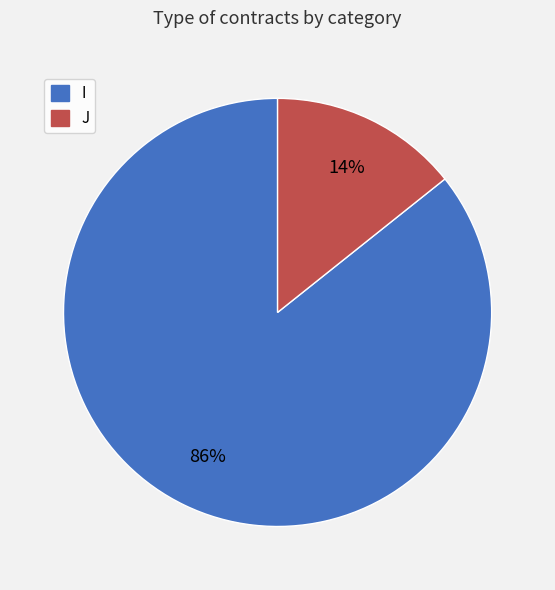

To the nearest percent, what percentage of the pie is I?

86%